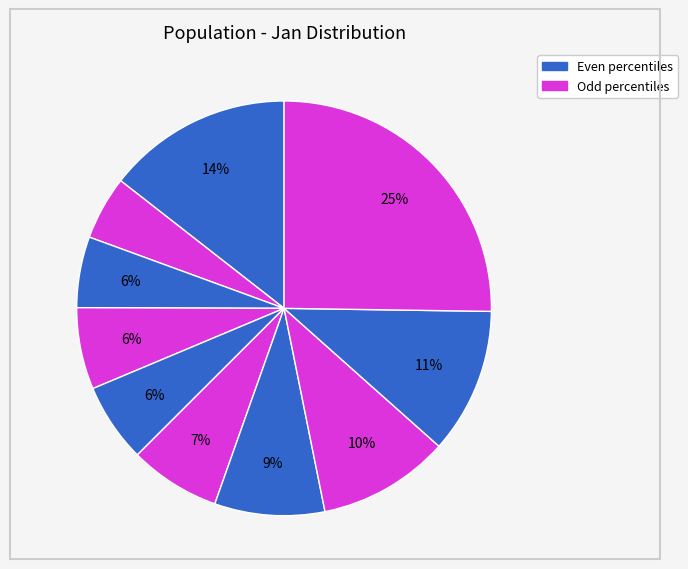

How many slices are in this pie chart?

10